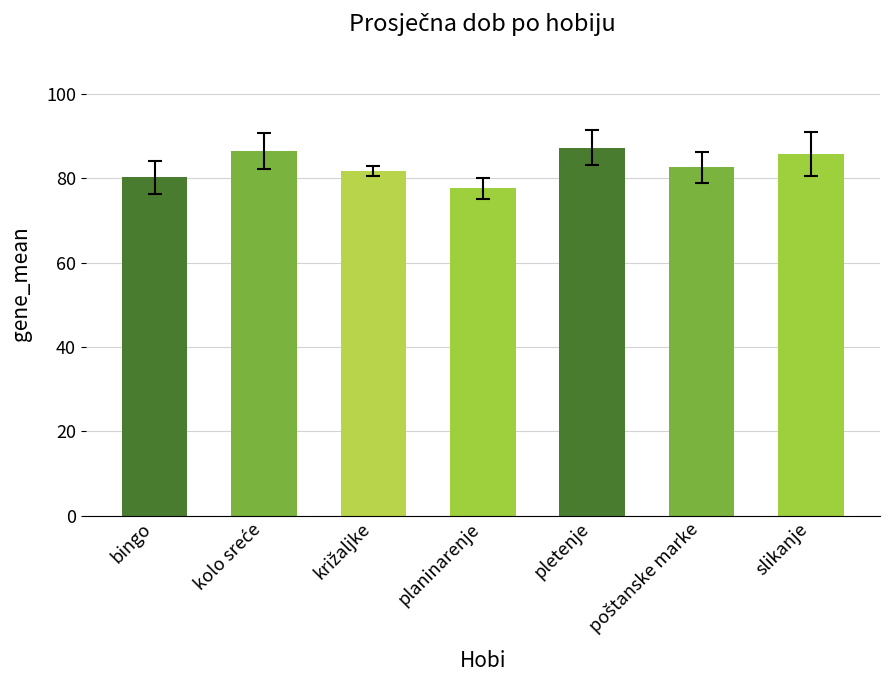

What is the average value?

83.1